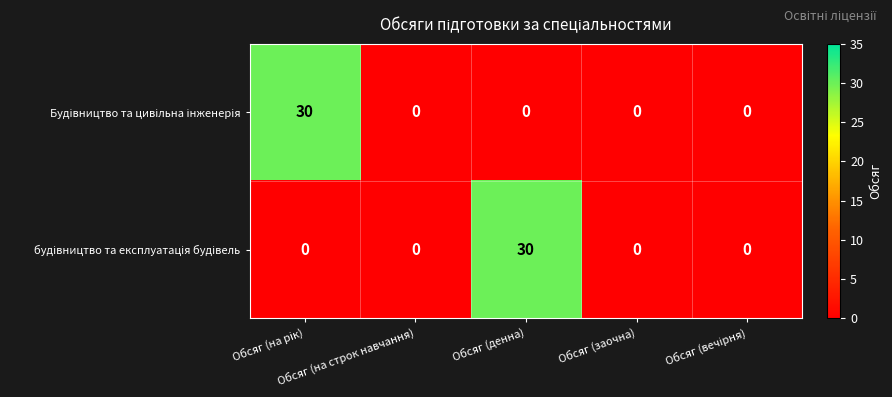

What is the maximum value shown in the chart?

30